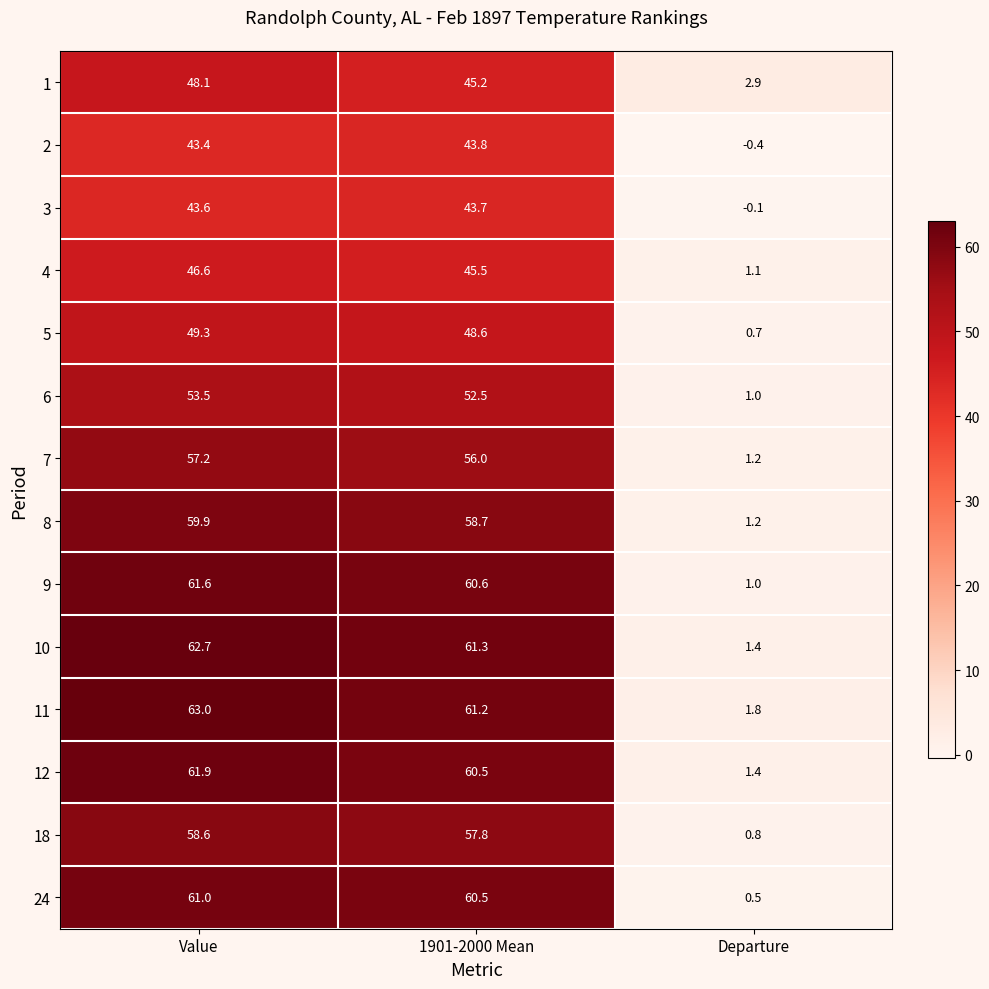

What is the spread (max minus min) of values at Value?

19.6